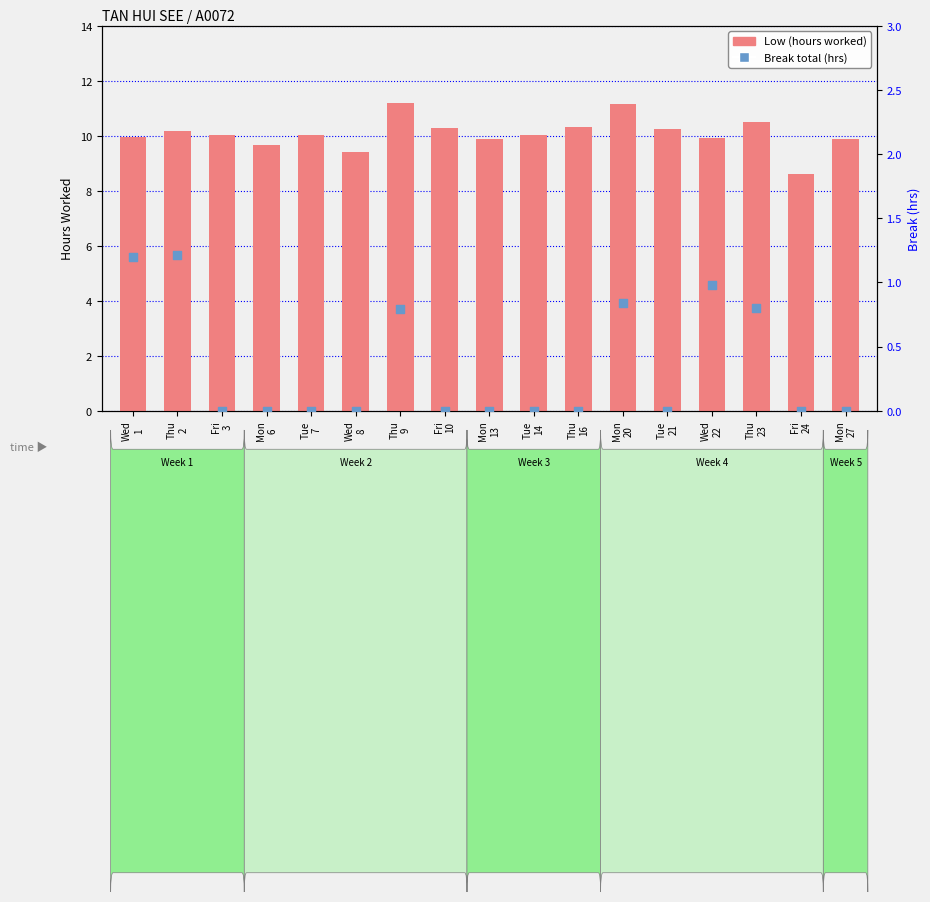

At how many categories does at least one series exceed 4?

17